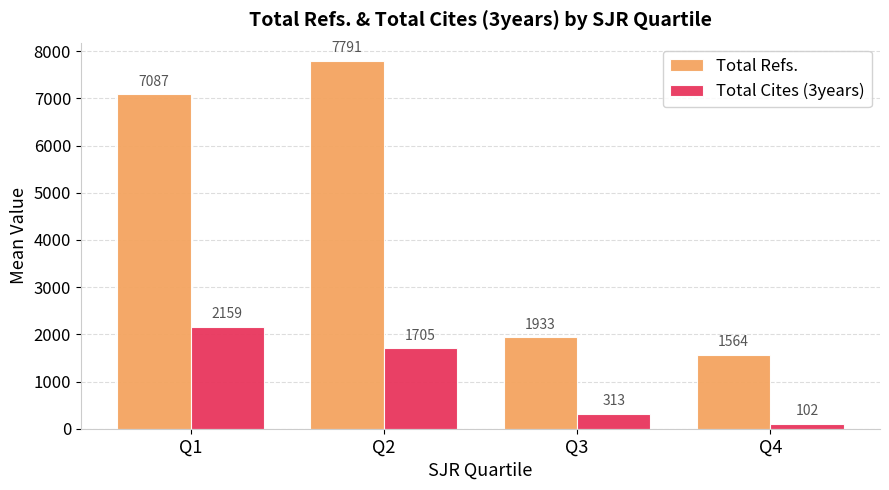

Which series changed the most between Q1 and Q4?

Total Refs.